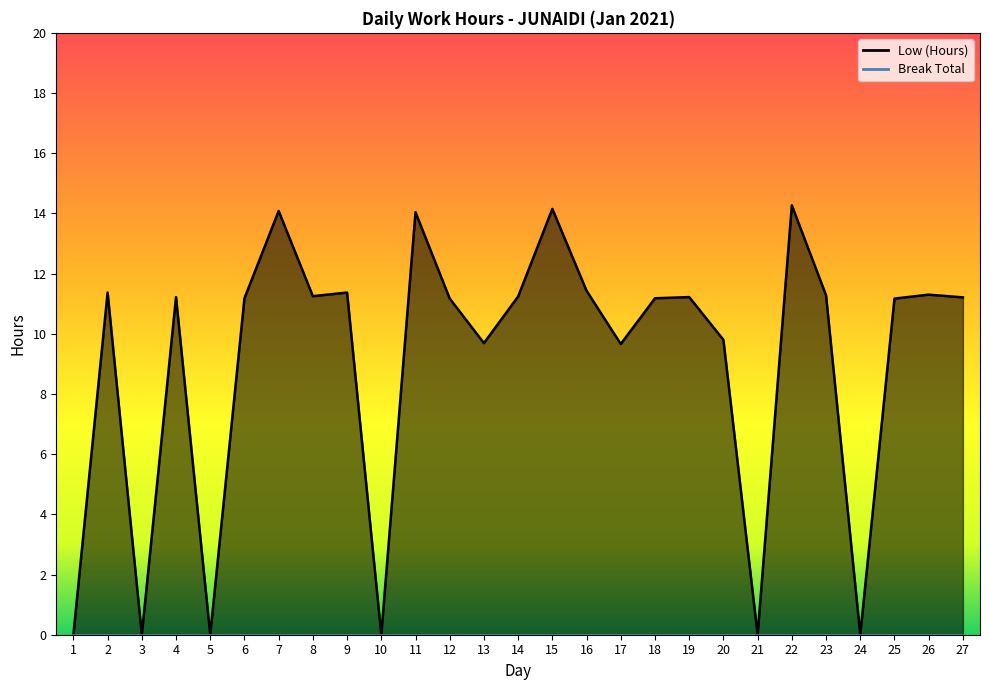

Rank the categories by value from highest to lowest.

22, 15, 7, 11, 16, 2, 9, 26, 23, 8, 14, 4, 19, 27, 6, 18, 12, 25, 20, 13, 17, 1, 3, 5, 10, 21, 24